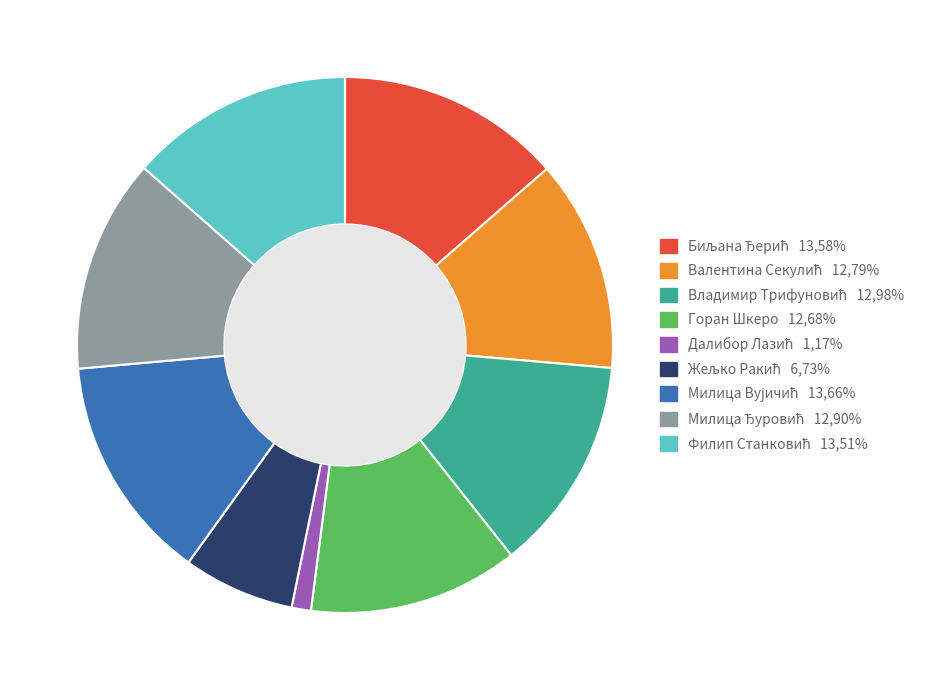

Is there any slice that represents more than half of the pie?

No